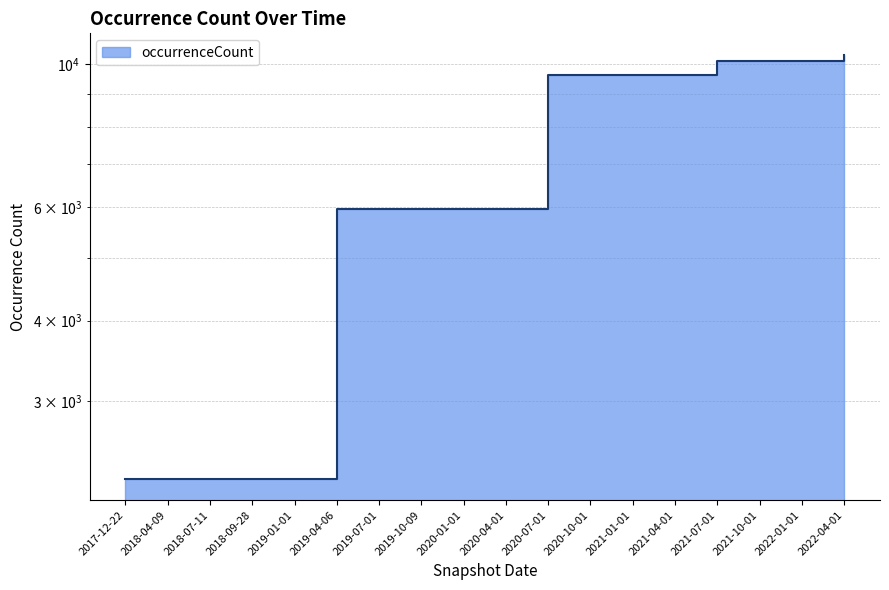

What is the value of the 6th point from the left?

5956